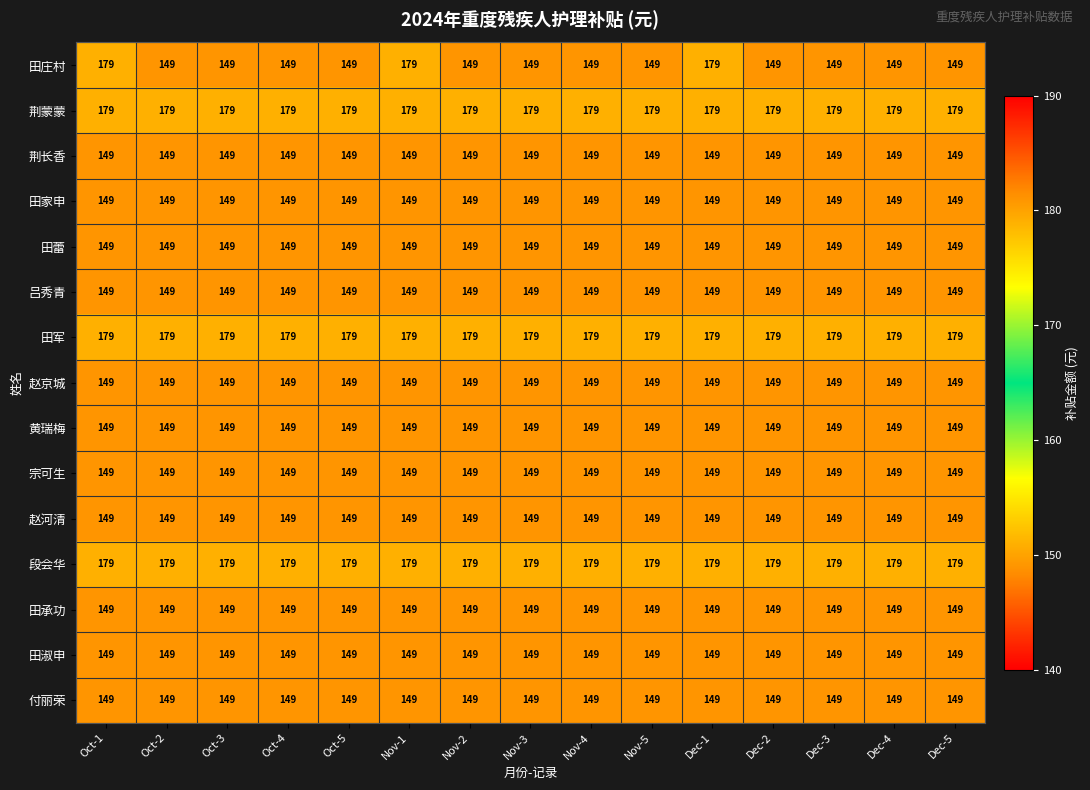

At how many categories does at least one series exceed 152?

15